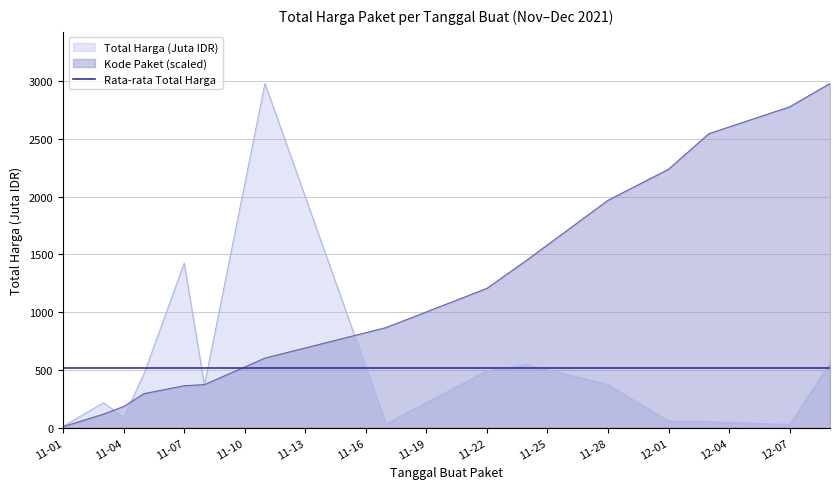

At which label is Kode Paket closest to 1494?

2021-11-24